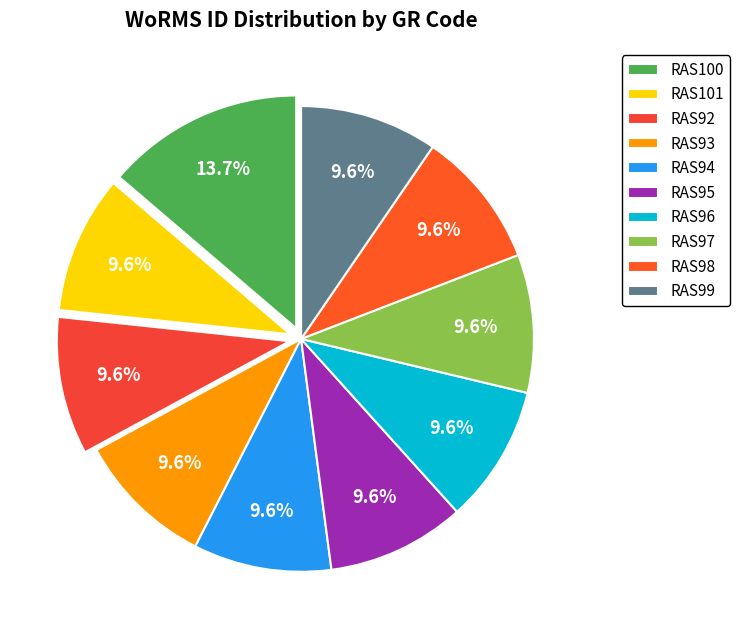

Approximately how many times larger is the value at RAS94 compared to RAS96?

1.0